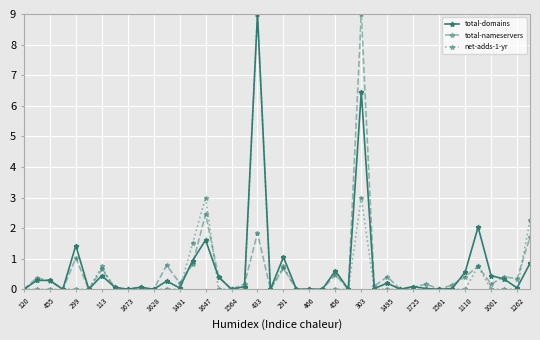

What are all the series names shown in the legend?

total-domains, total-nameservers, net-adds-1-yr